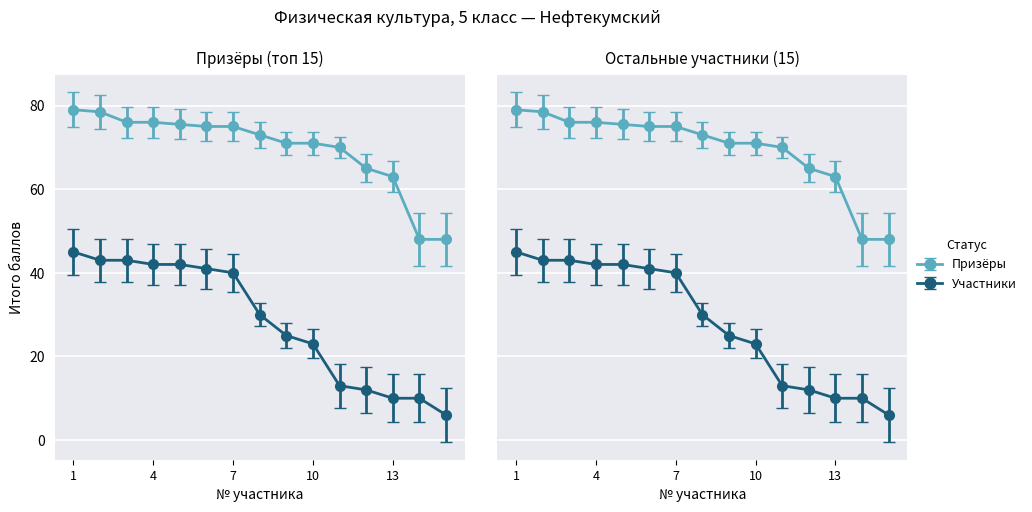

Where is Призёры nearest to the value 63?

13